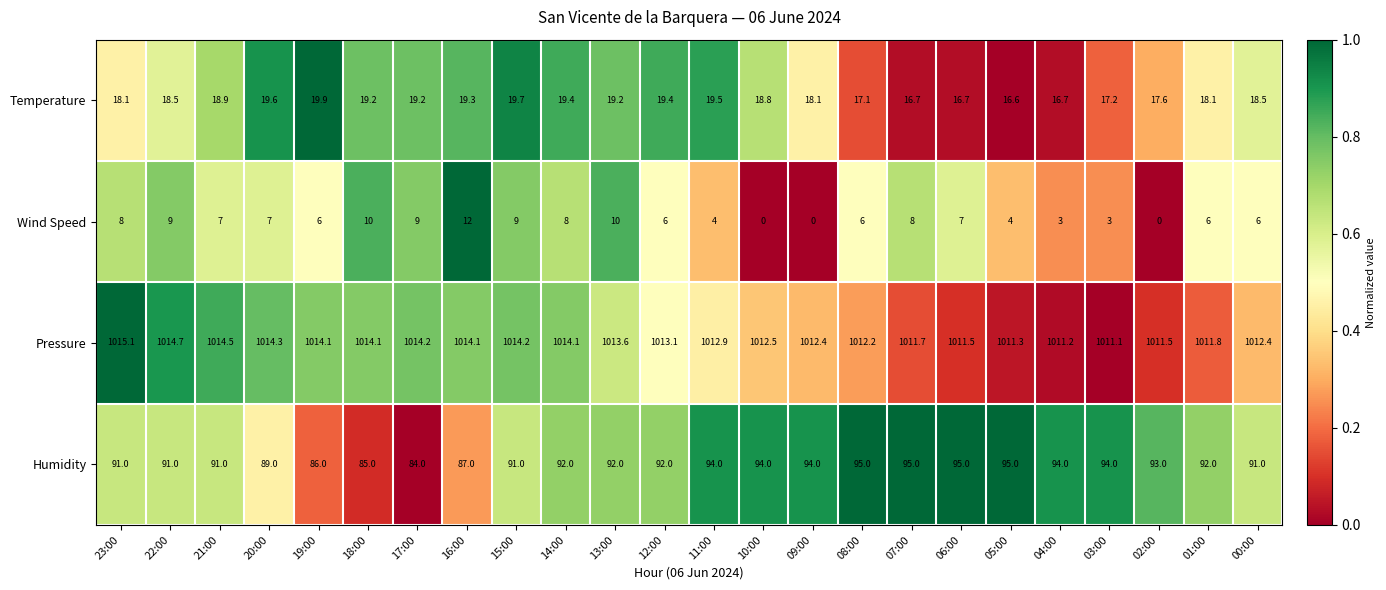

Which series has the largest total across all categories?

Pressure